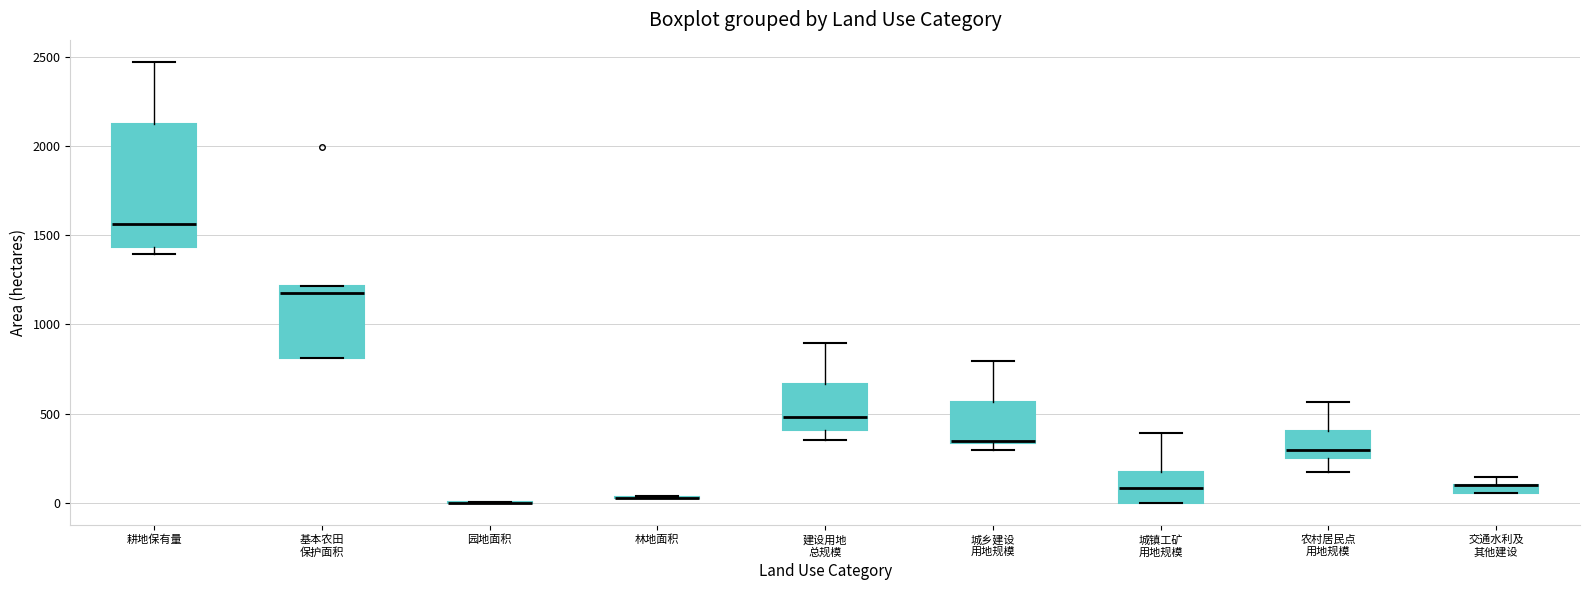

Which box is the tallest, from its lower edge to its upper edge?

耕地保有量